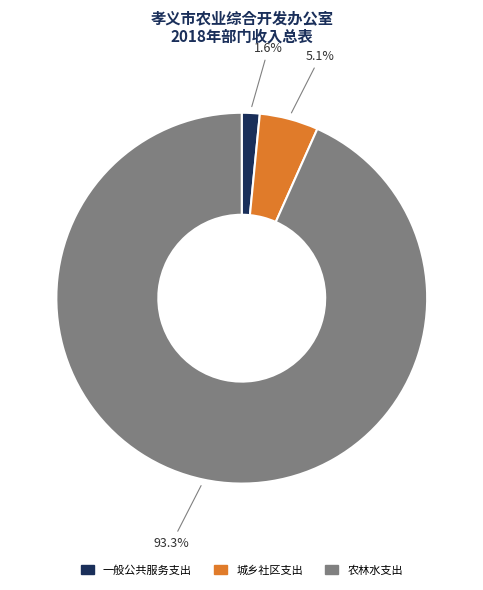

Is it true that 农林水支出 is 99% of the pie?

False